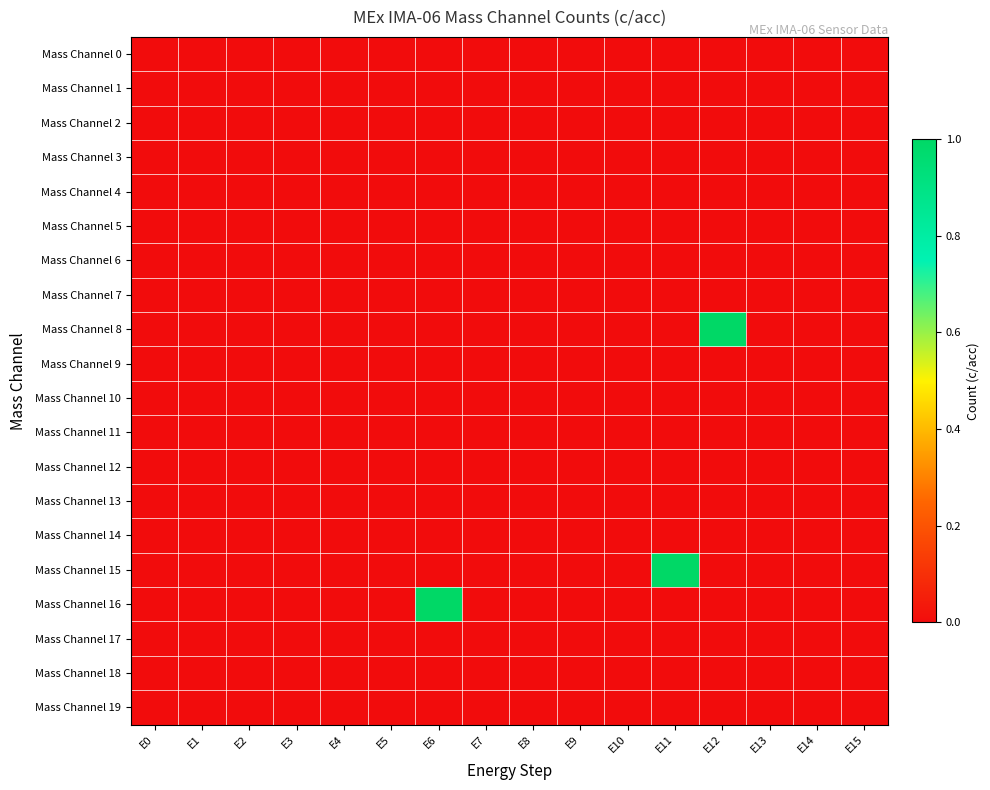

Which series has the largest range (max minus min)?

Mass Channel 8